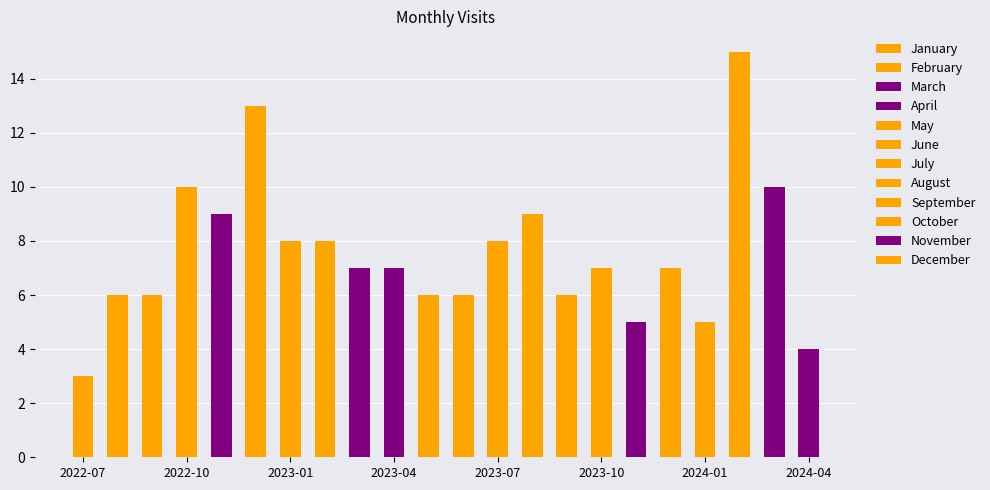

The value at 2022-08 is 1. True or false?

False